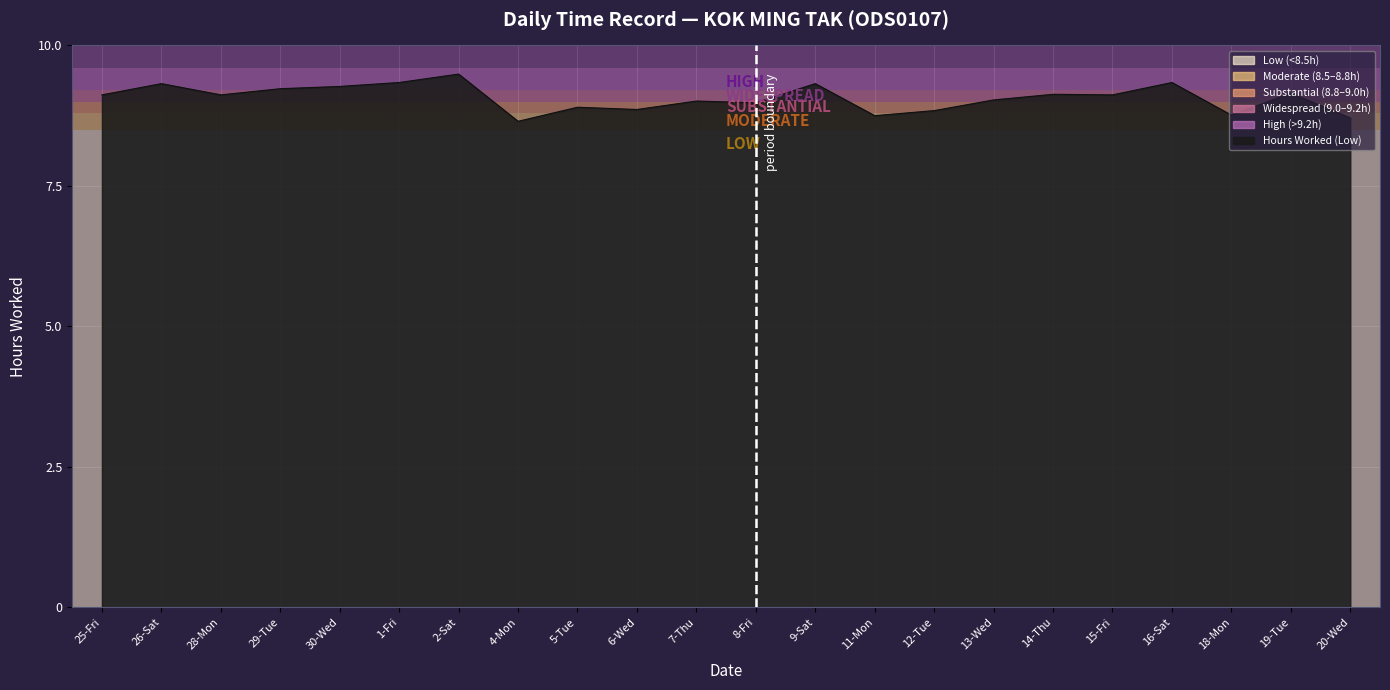

True or false: the data shows 16.3 at 14-Thu.

False